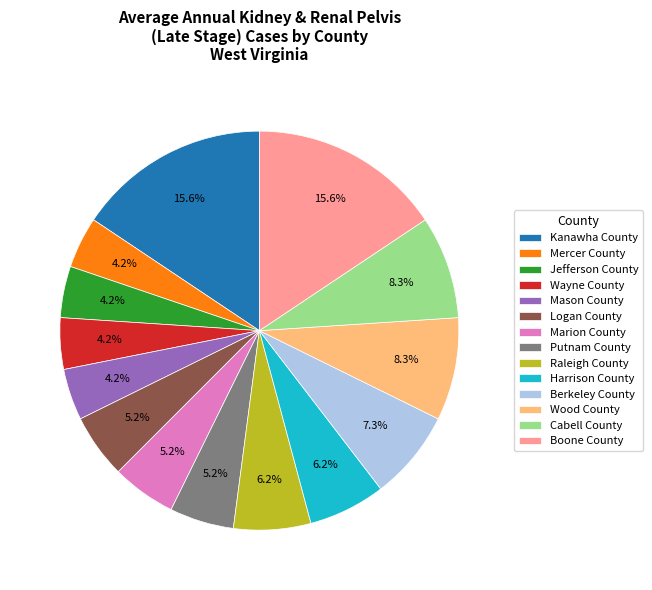

To the nearest percent, what is the difference between the Raleigh County and Cabell County slice percentages?

2%